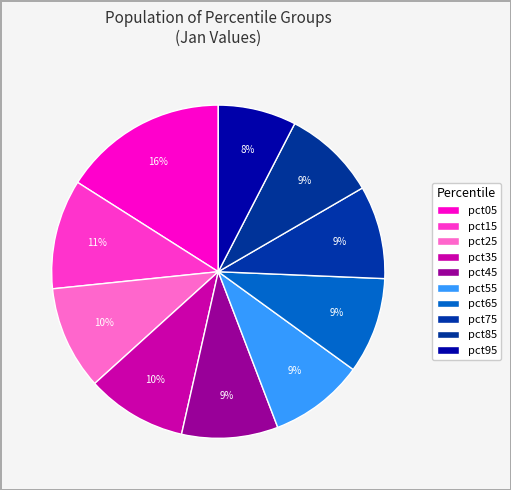

Which category has the smallest portion of the pie?

pct95